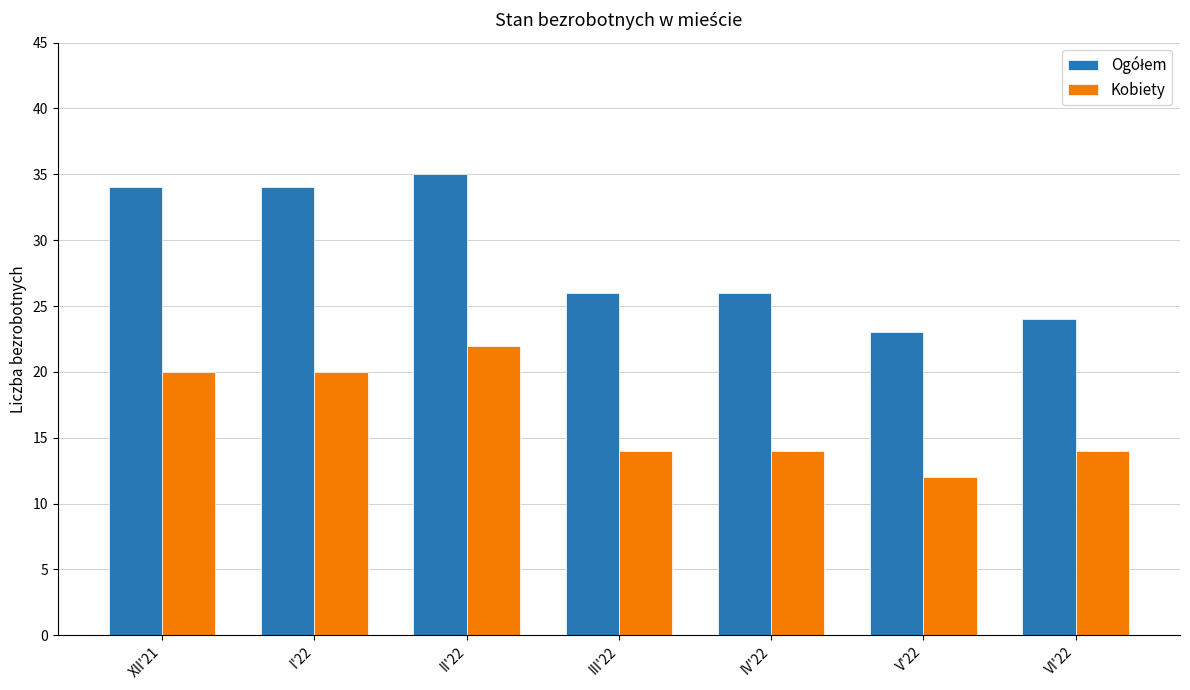

What is the maximum value shown in the chart?

35